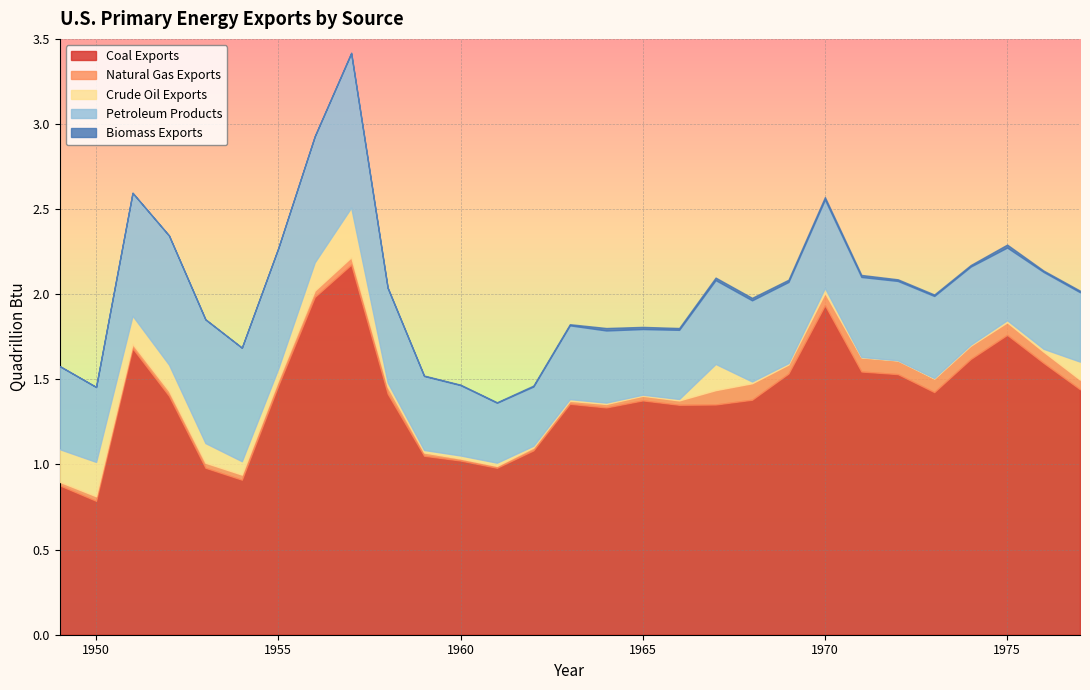

At which category is the sum across all series the highest?

1957